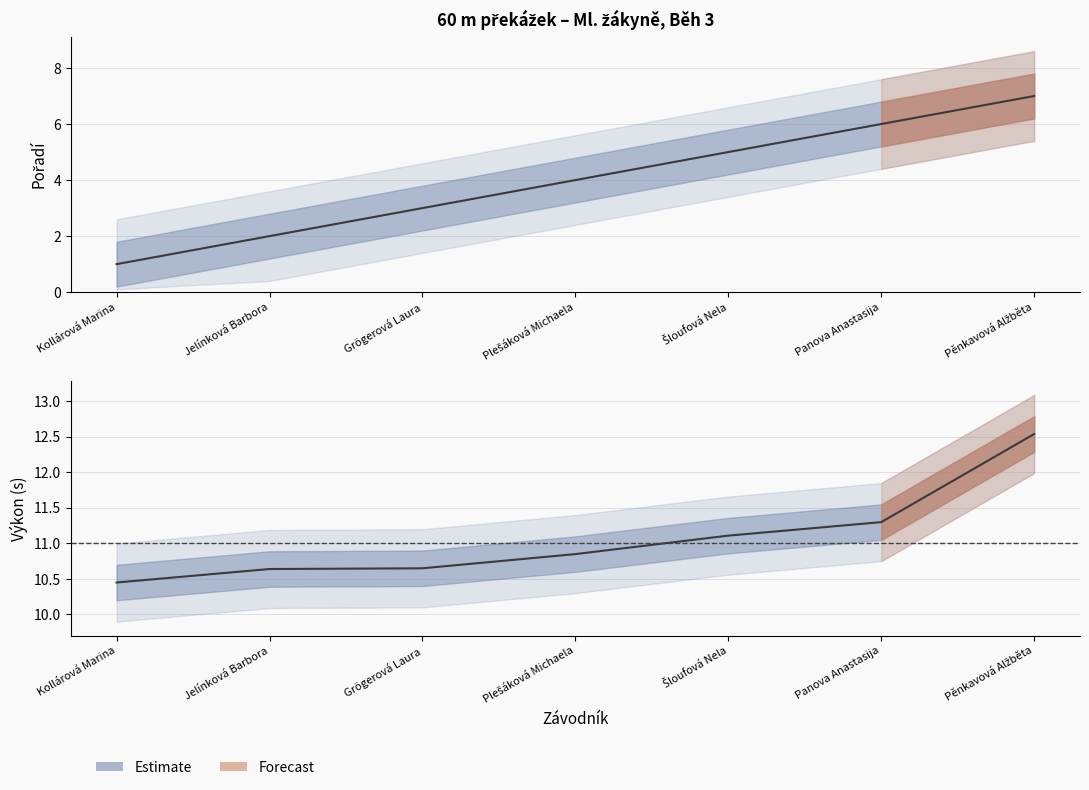

How many distinct data groups are displayed?

2